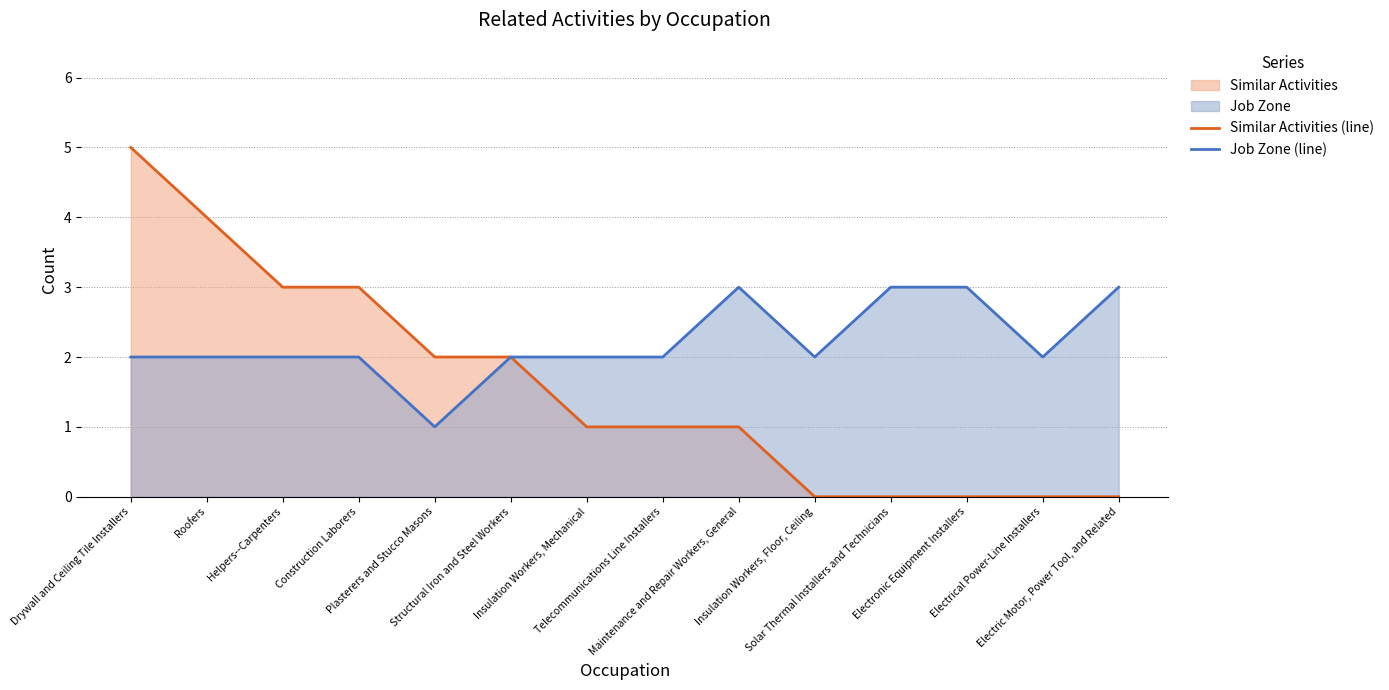

Reading right to left, extract all data points from this chart.

Similar Activities (line): 0	0	0	0	0	1	1	1	2	2	3	3	4	5
Job Zone (line): 3	2	3	3	2	3	2	2	2	1	2	2	2	2